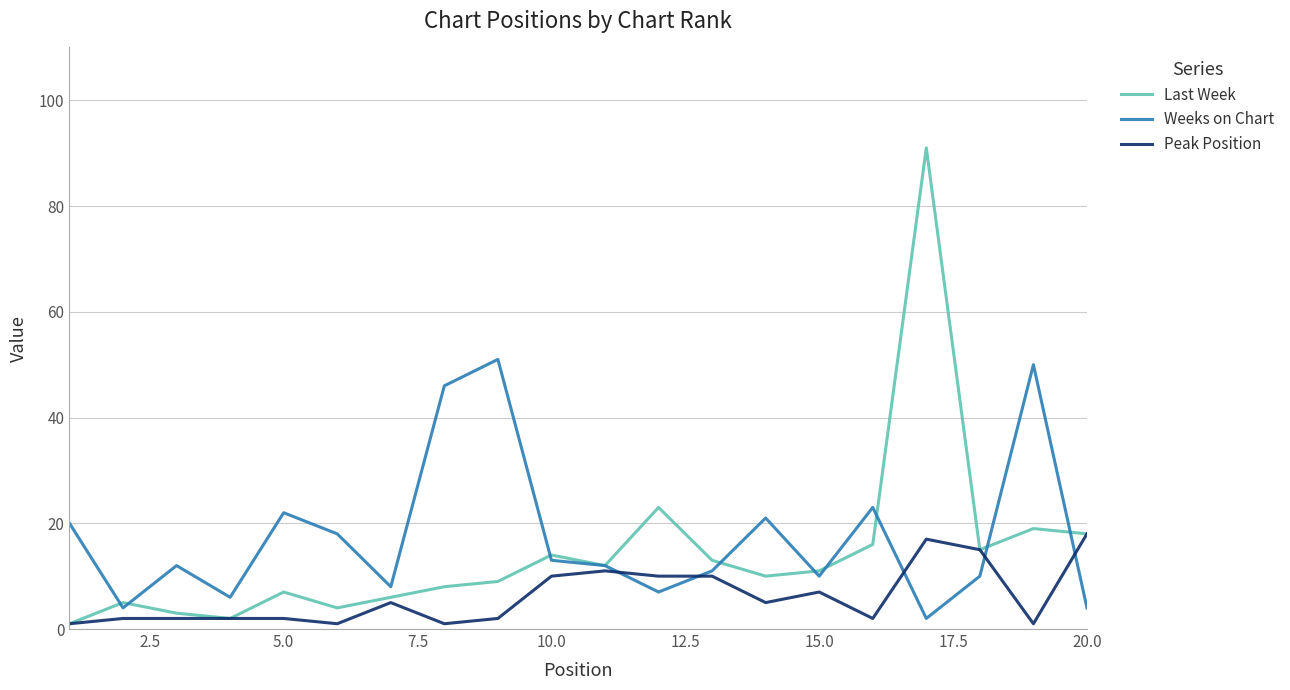

True or false: Peak Position and Weeks on Chart intersect in this chart.

True